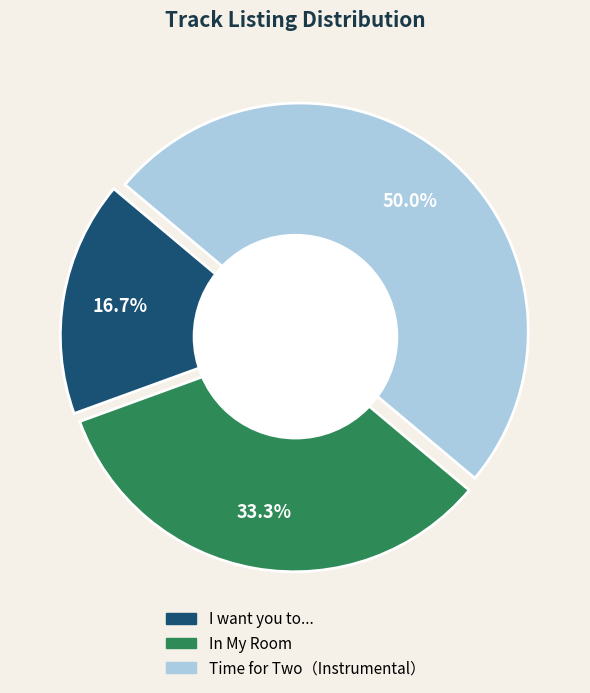

Between Time for Two（Instrumental） and In My Room, which is larger?

Time for Two（Instrumental）